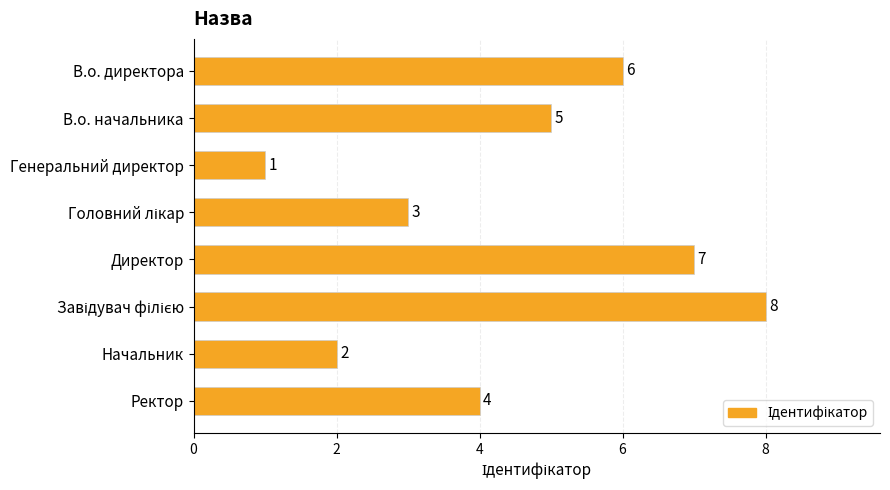

What is the maximum value shown in the chart?

8